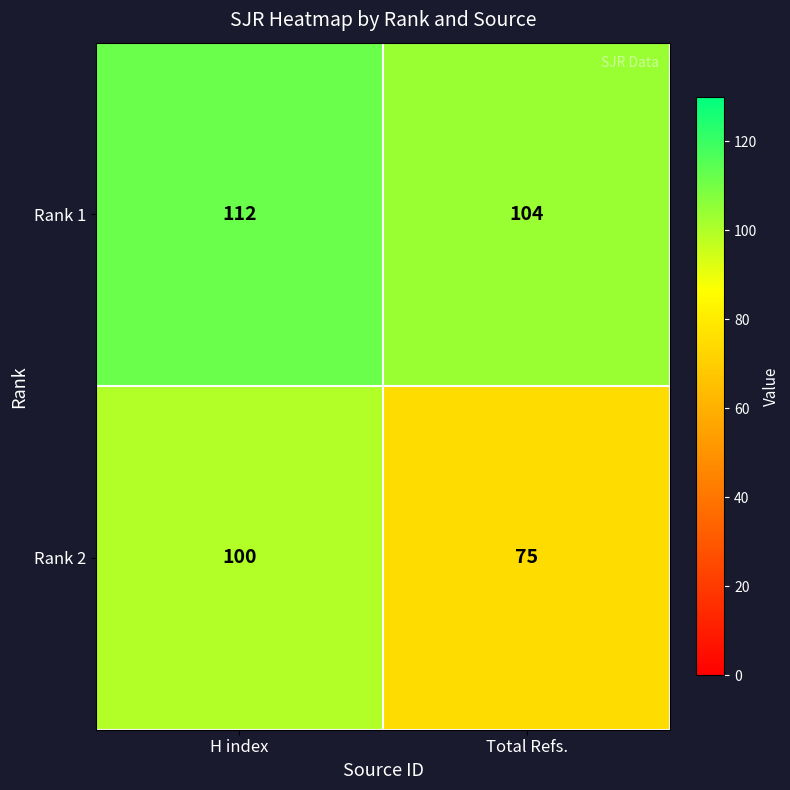

What is the spread (max minus min) of values at Total Refs.?

29